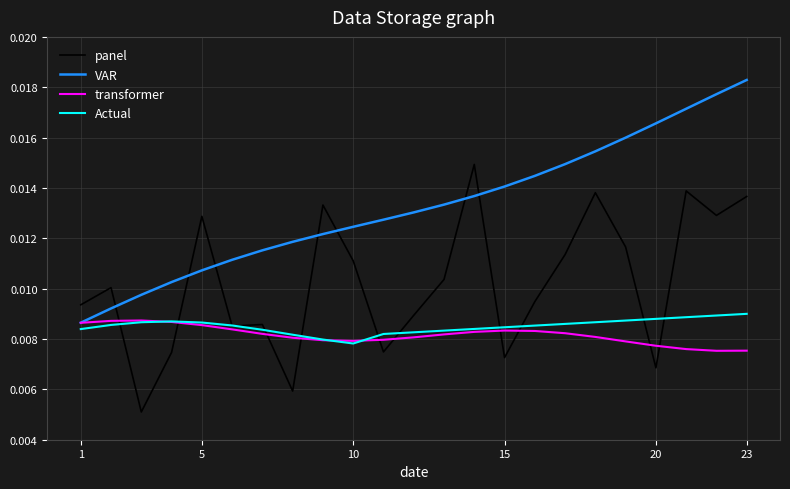

Count the number of data series in this chart.

4